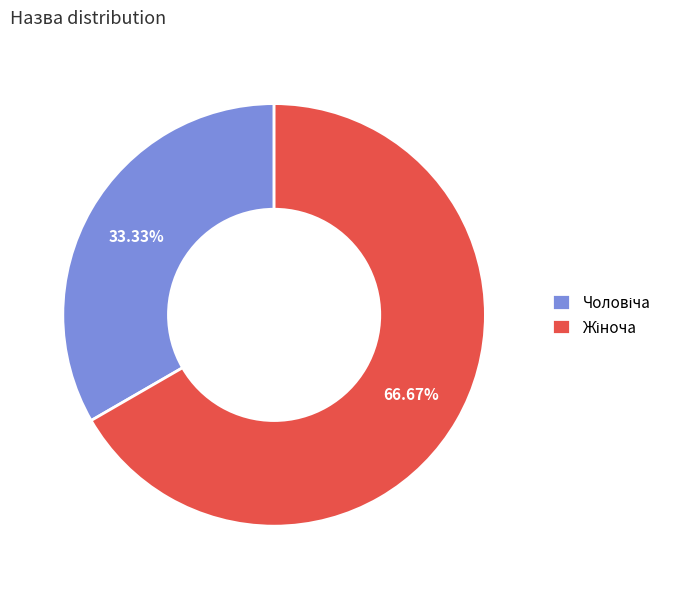

Is there any slice that represents more than half of the pie?

Yes